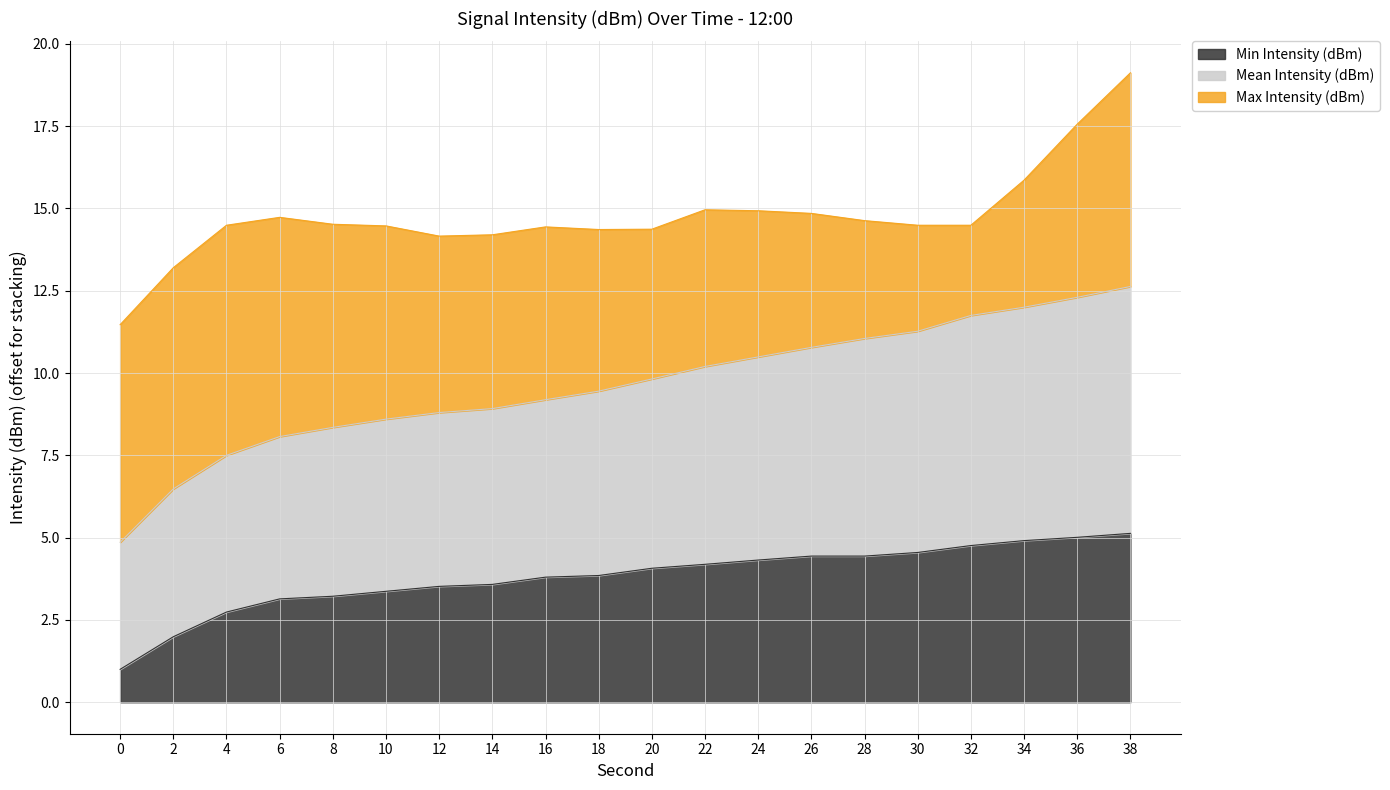

True or false: Min Intensity (dBm) has more than 2 interior local peaks.

False